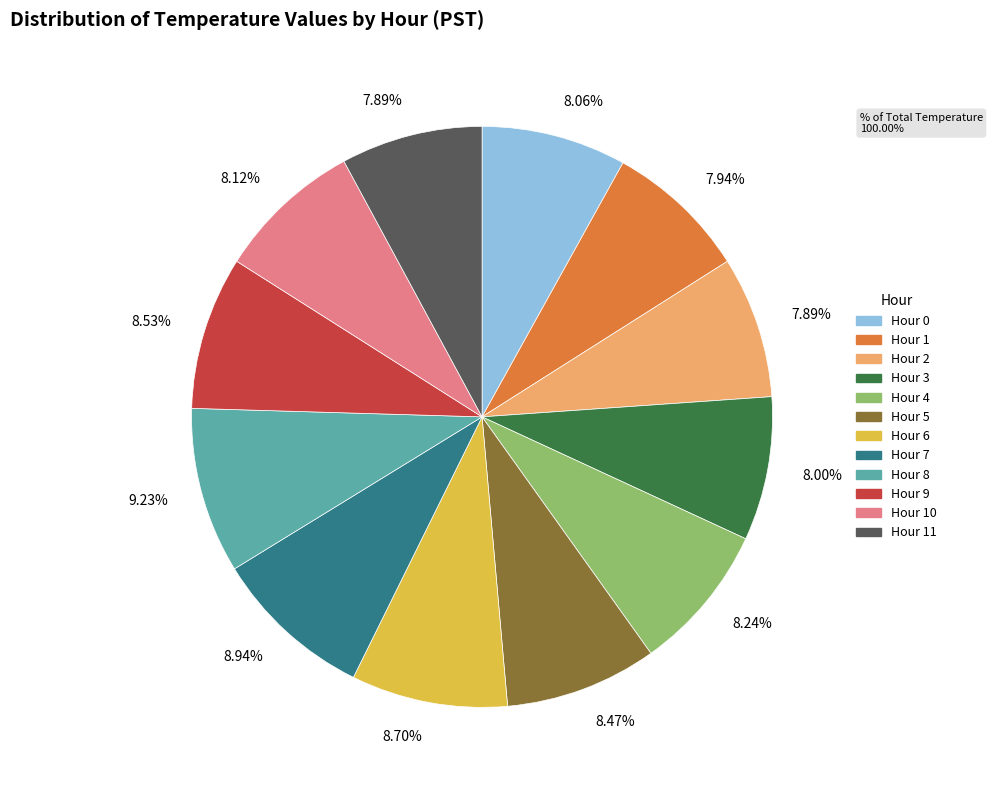

How many slices are in this pie chart?

12